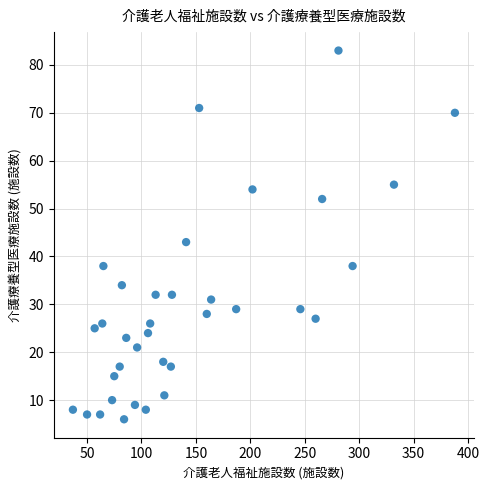

What is the range of Y values (max minus min)?

77